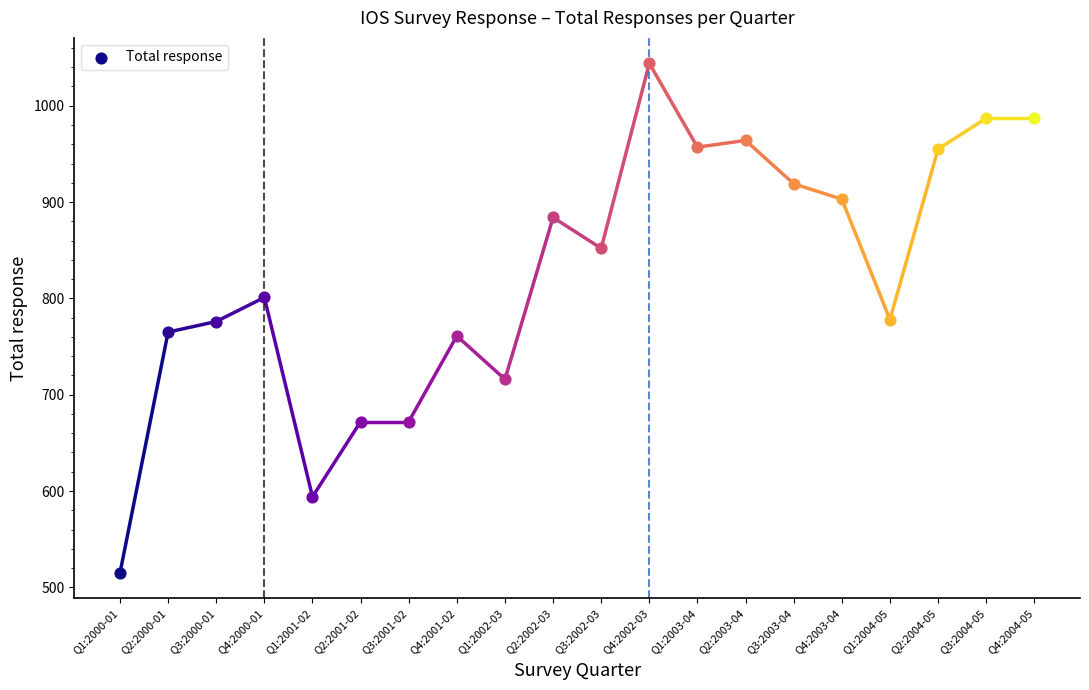

Between Q2:2002-03 and Q1:2001-02, which is larger?

Q2:2002-03